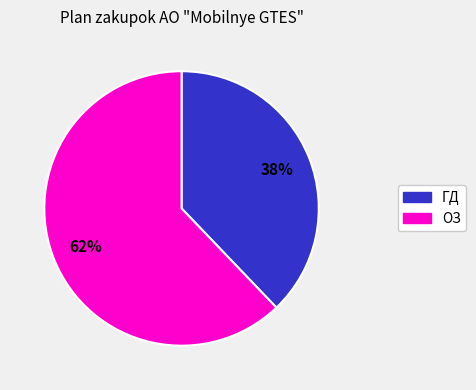

To the nearest percent, what is the average slice percentage?

50%